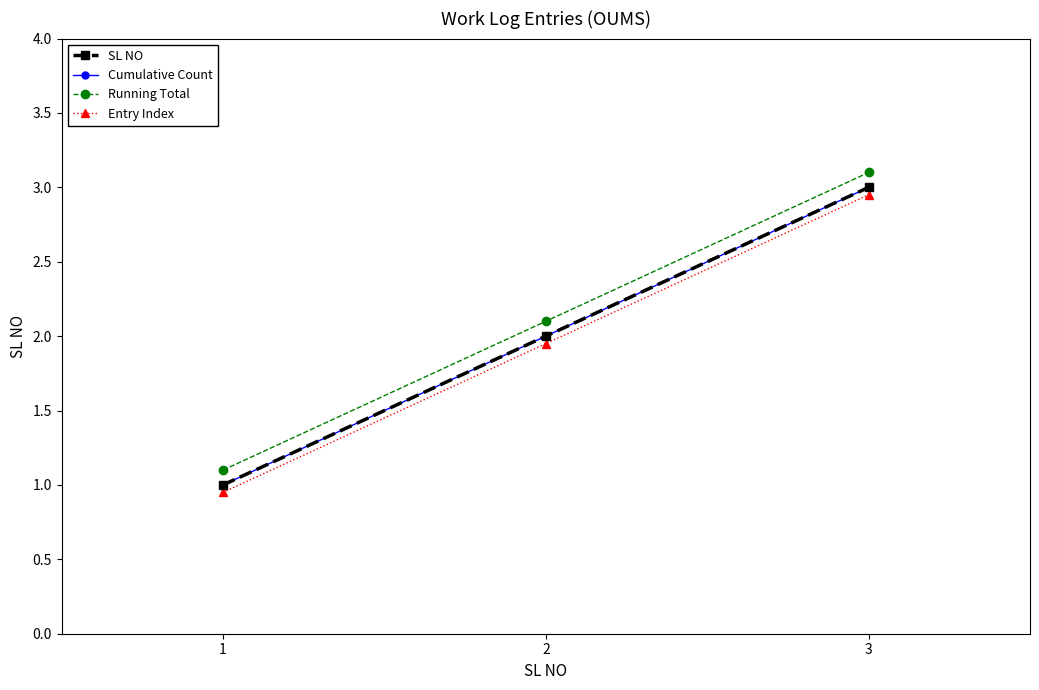

Does the chart have visible grid lines?

No